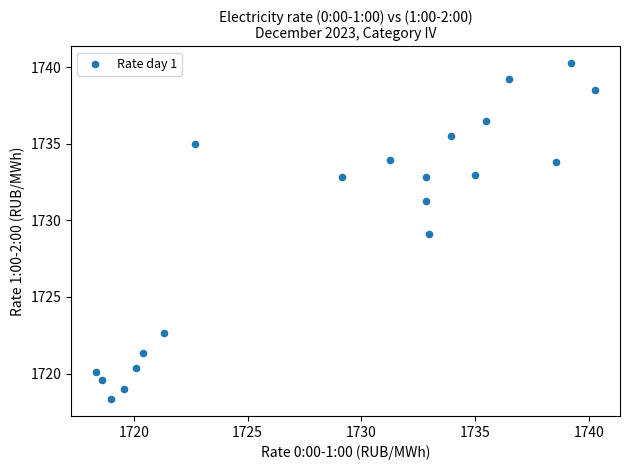

What is the range of X values (max minus min)?

21.9